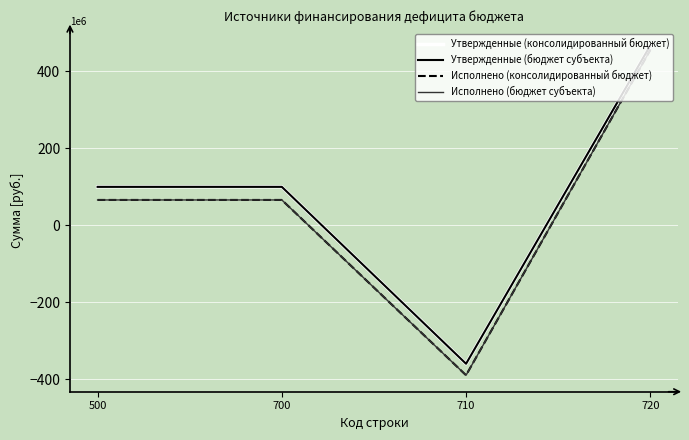

What is the difference between the Исполнено (бюджет субъекта) values at 720 and 710?

844439131.9